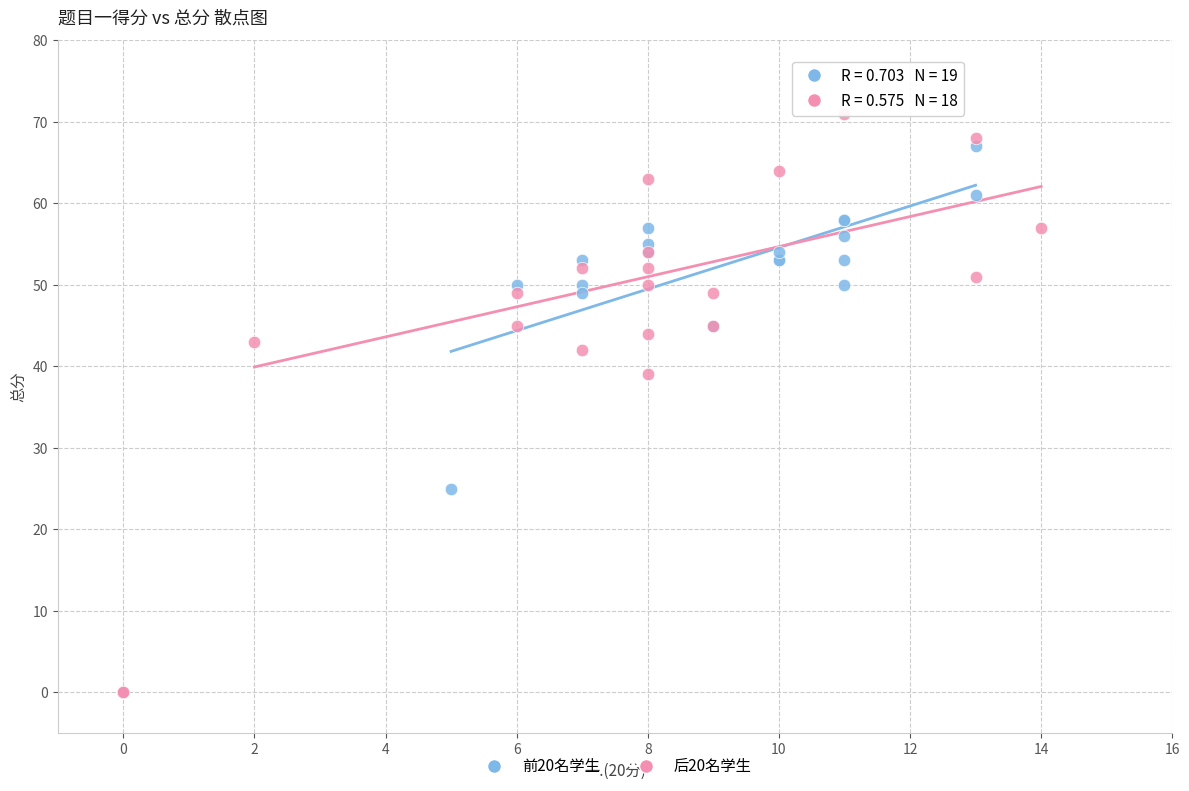

What are all the series names shown in the legend?

前20名学生, 后20名学生